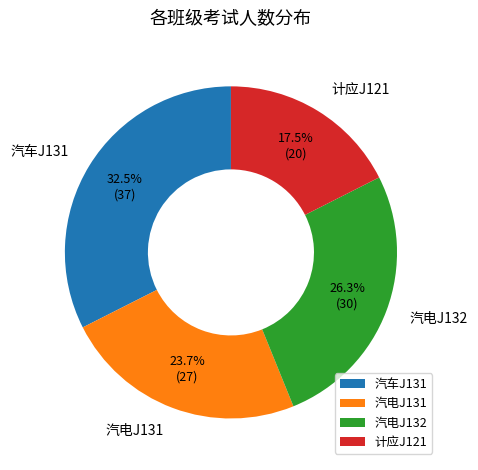

Which category has the biggest portion of the pie?

汽车J131